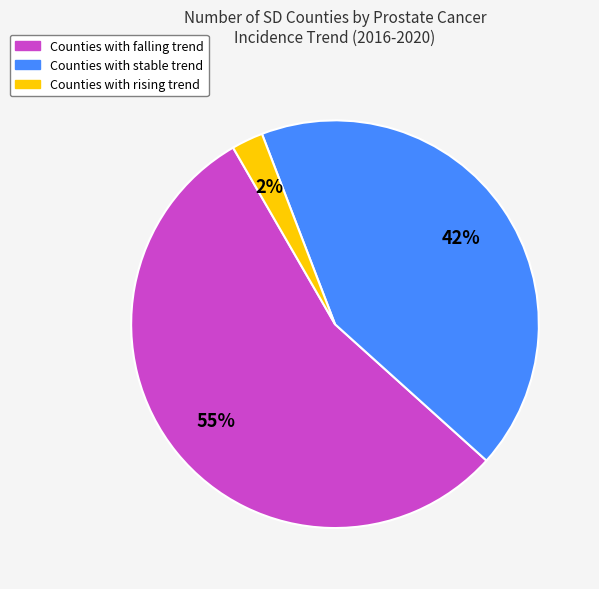

How many slices are in this pie chart?

3